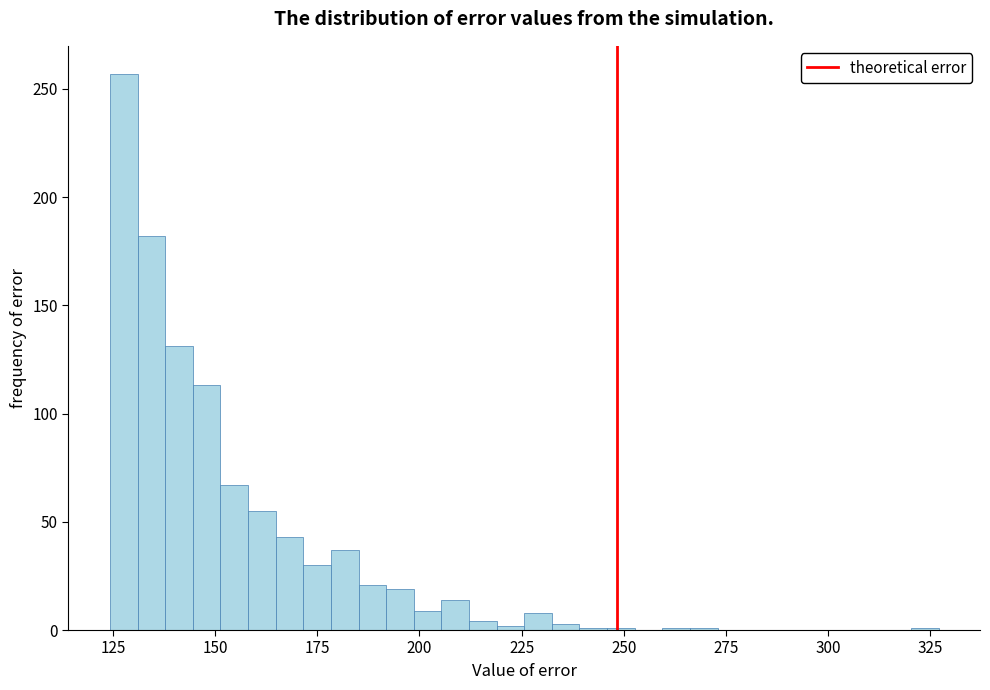

Read against the x-axis, roughly where is the centre of the tallest bar?

130